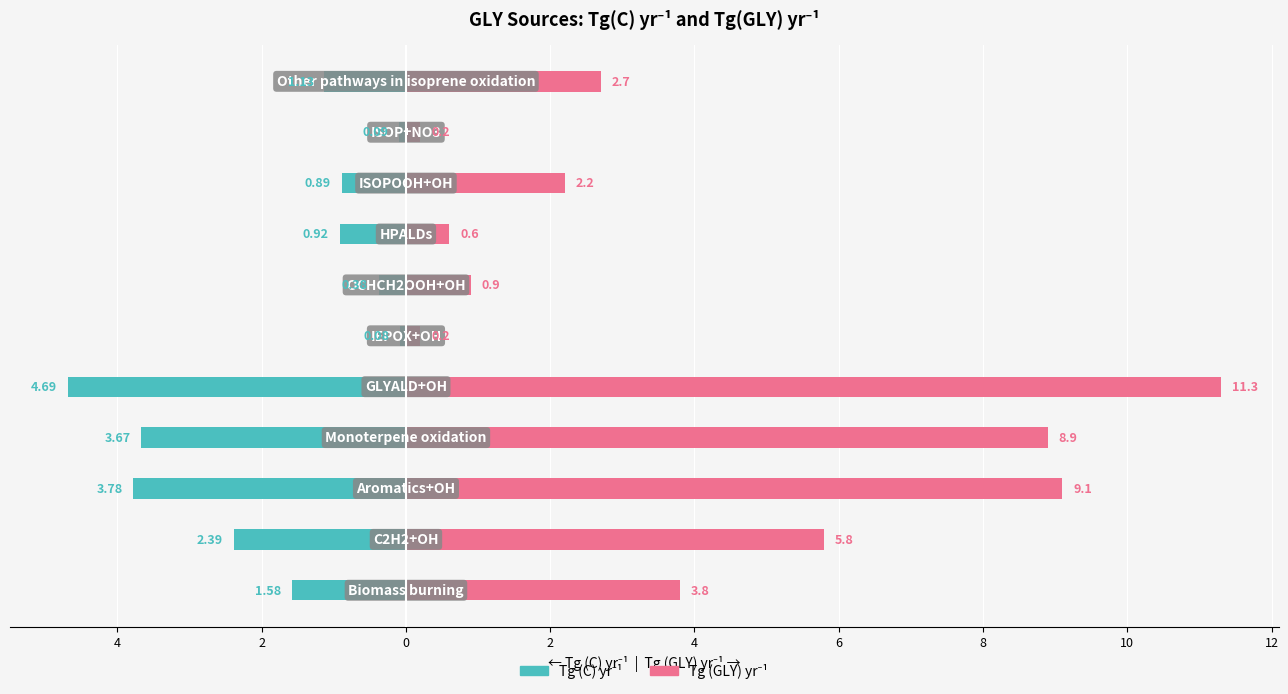

Which series has the largest range (max minus min)?

Tg (GLY) yr⁻¹